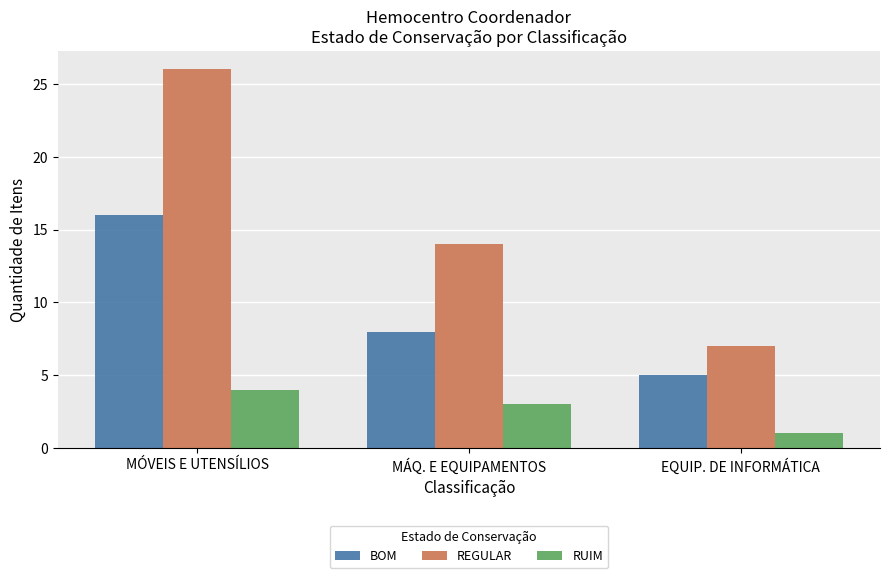

List the labels in order of BOM value, largest first.

MÓVEIS E UTENSÍLIOS, MÁQ. E EQUIPAMENTOS, EQUIP. DE INFORMÁTICA